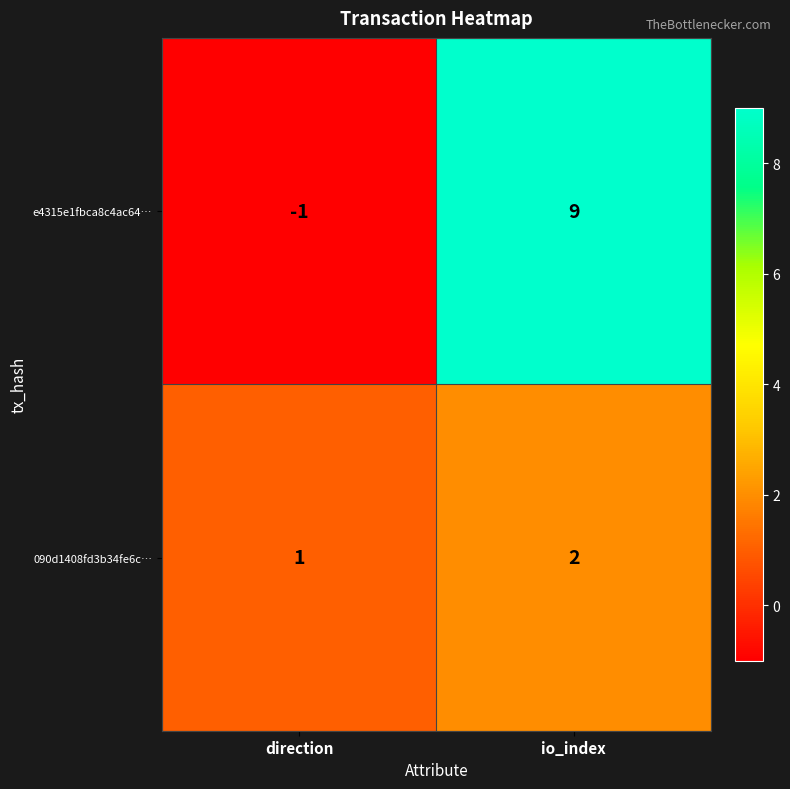

At which category does the chart reach its minimum across all series?

direction